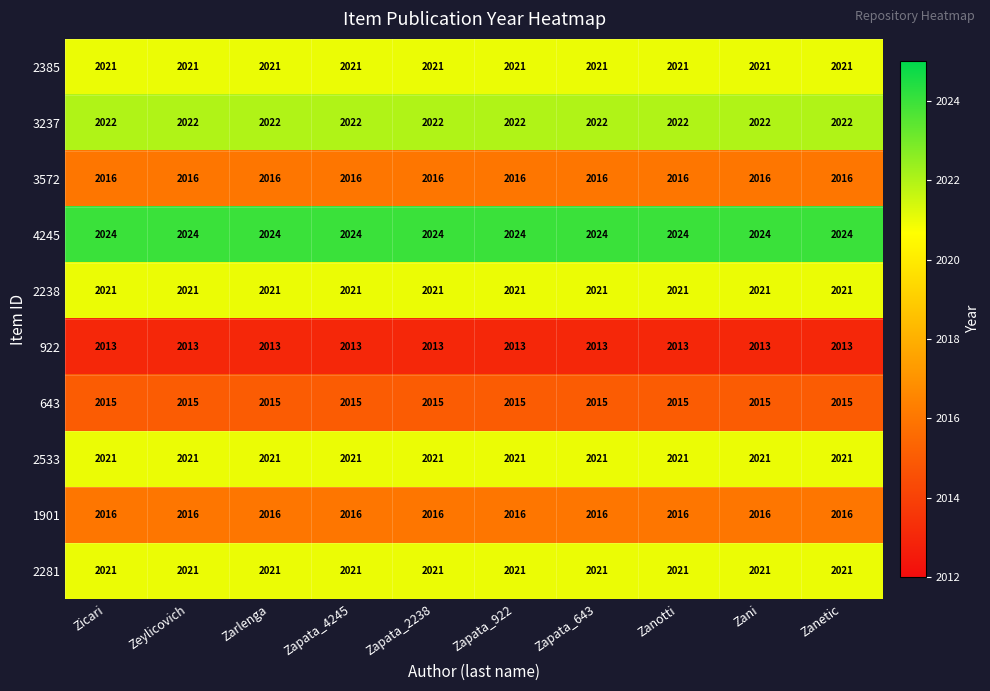

What is the total value across all series at Zanetic?

20190